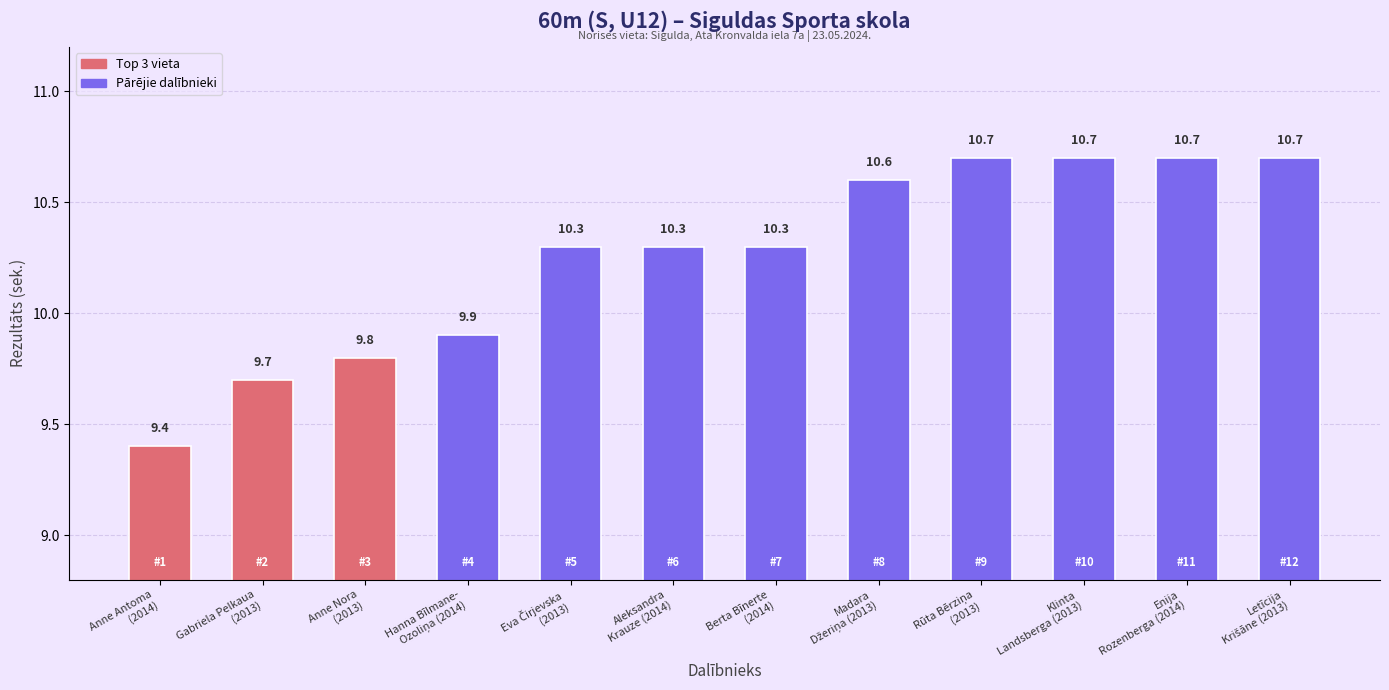

Reading left to right, list all the values displayed in this chart.

9.4	9.7	9.8	9.9	10.3	10.3	10.3	10.6	10.7	10.7	10.7	10.7